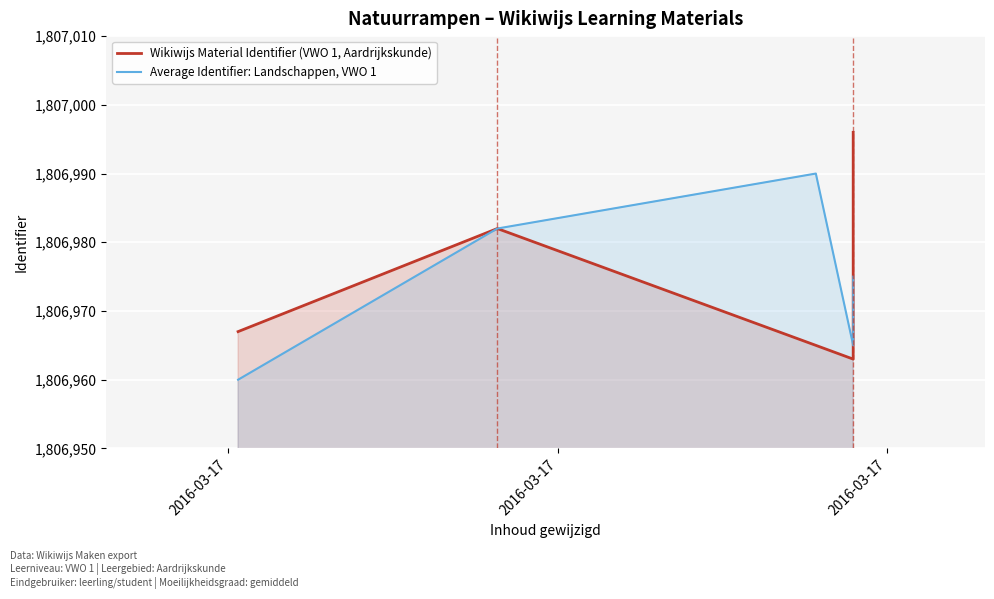

Where does the Average Identifier: Landschappen, VWO 1 series first go above 1806975?

2016-03-17